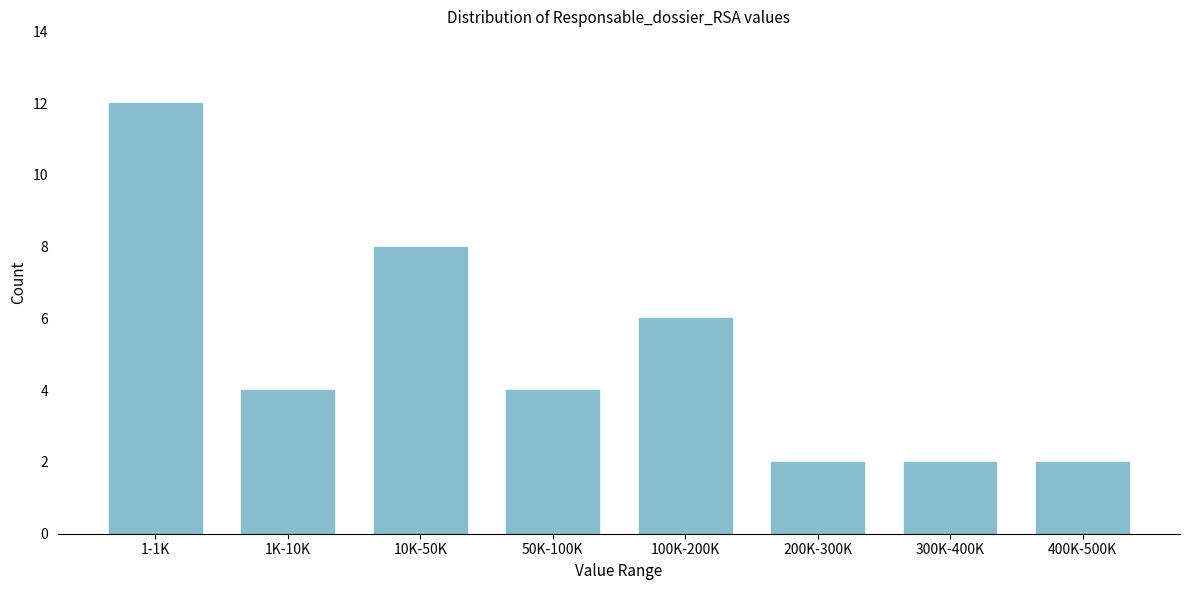

Reading left to right, what are all the values shown in this chart?

12	4	8	4	6	2	2	2